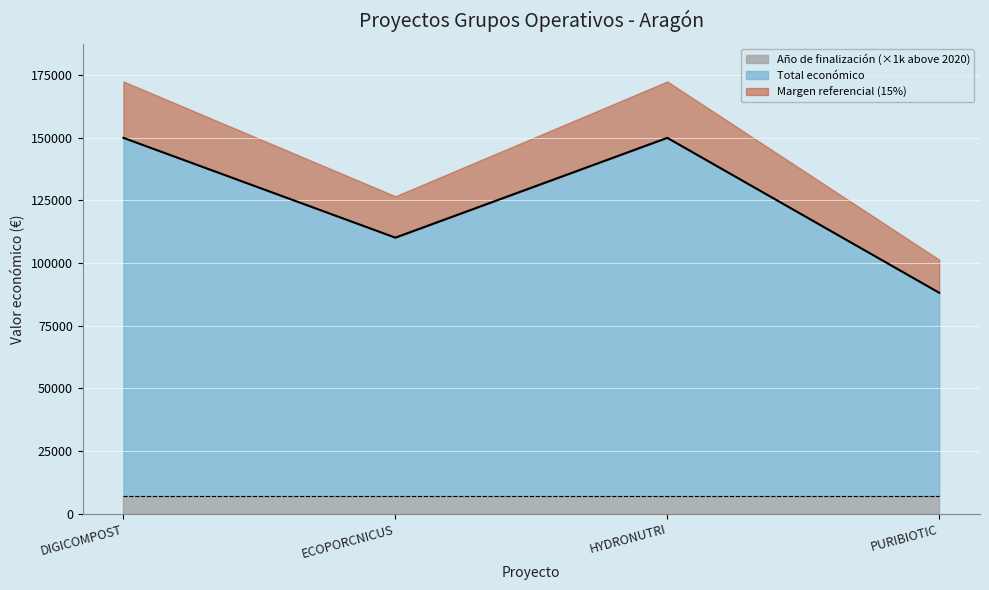

Count the values in the range 110168 to 150000.

3